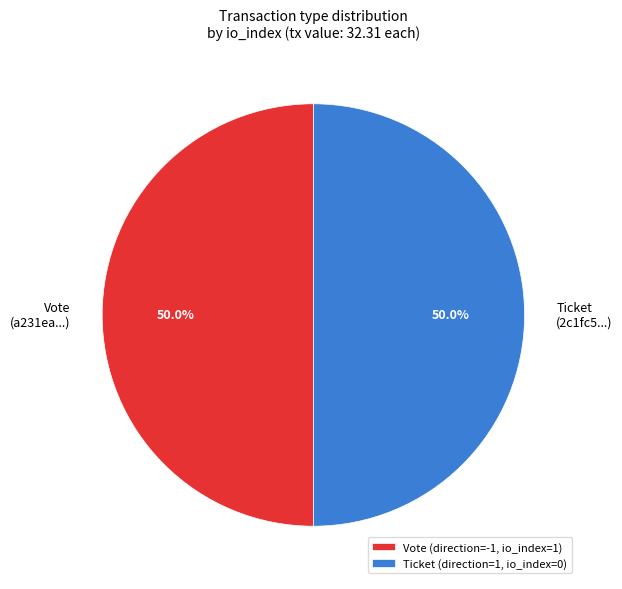

What is the ratio of the value at Ticket (2c1fc5...) to the value at Vote (a231ea...)?

1.0